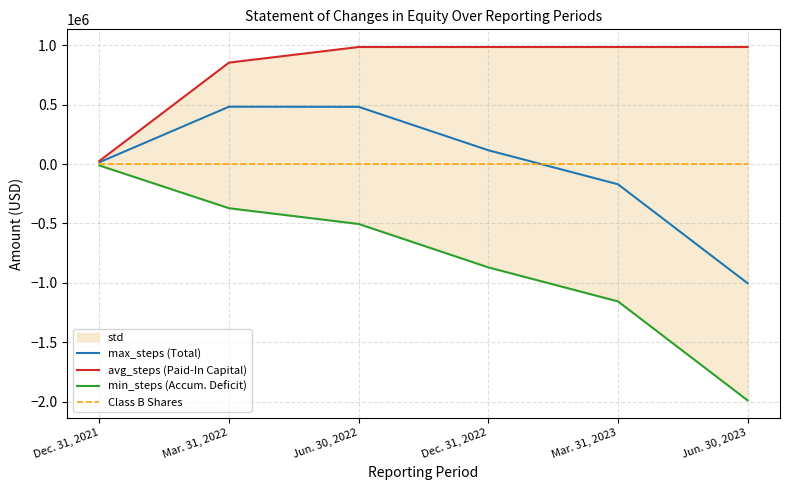

True or false: min_steps (Accum. Deficit) and max_steps (Total) intersect in this chart.

False